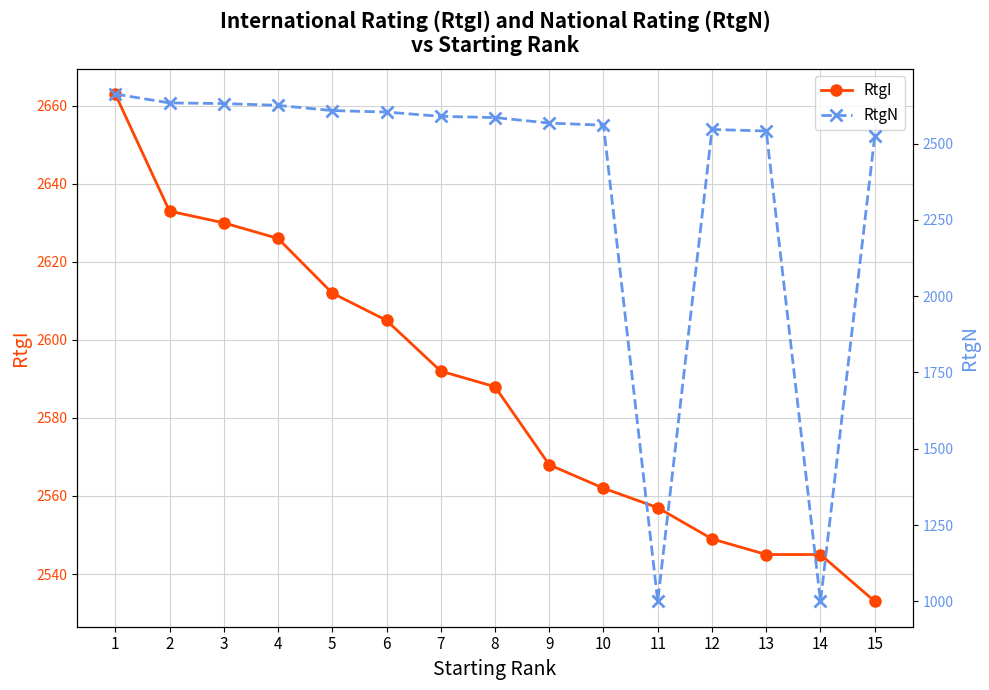

What is the value of the RtgI point at the 7th from the left?

2592